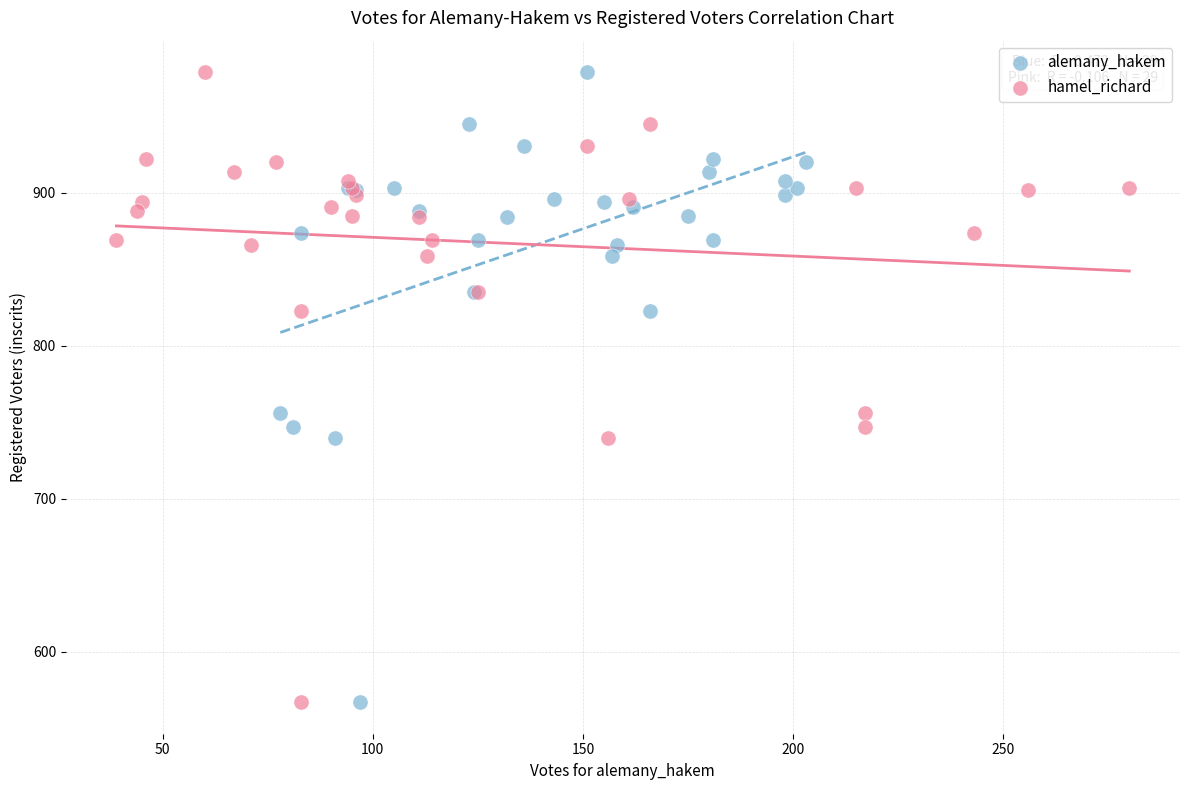

What are all the series names shown in the legend?

alemany_hakem, hamel_richard